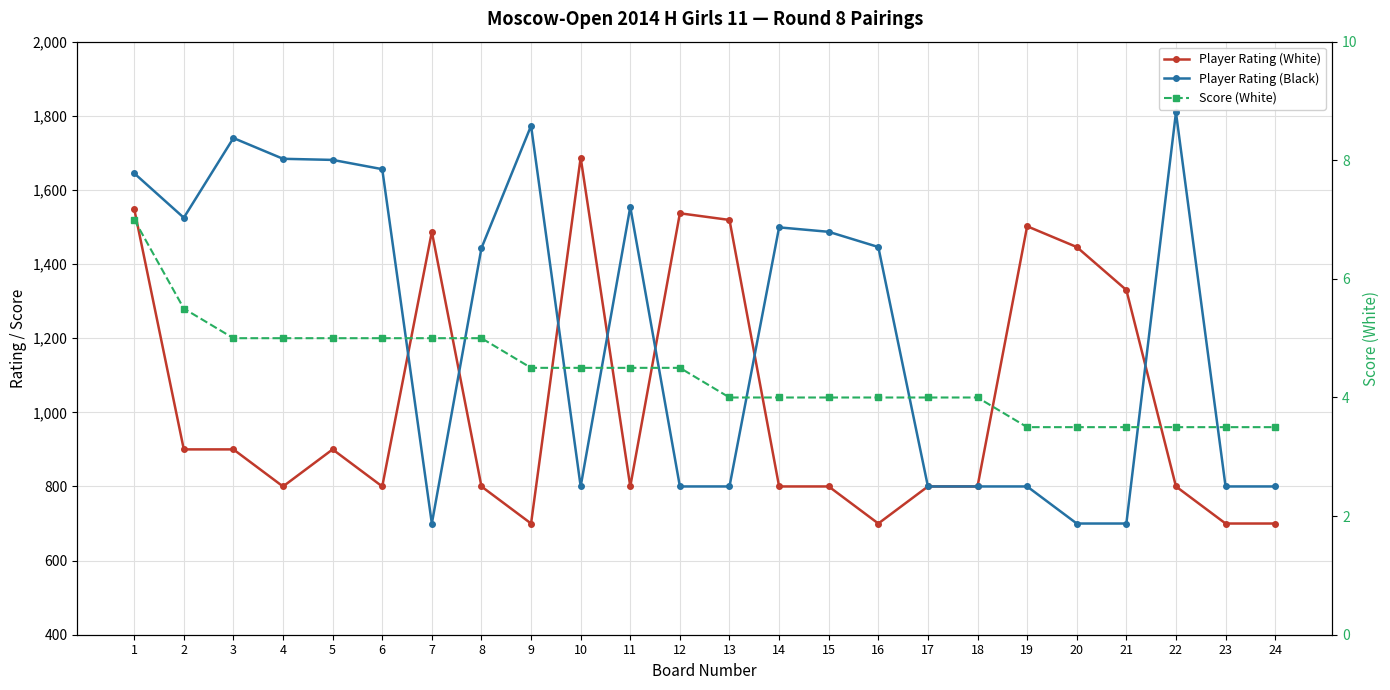

What is the value of the Score (White) point at the 7th from the left?

5.0